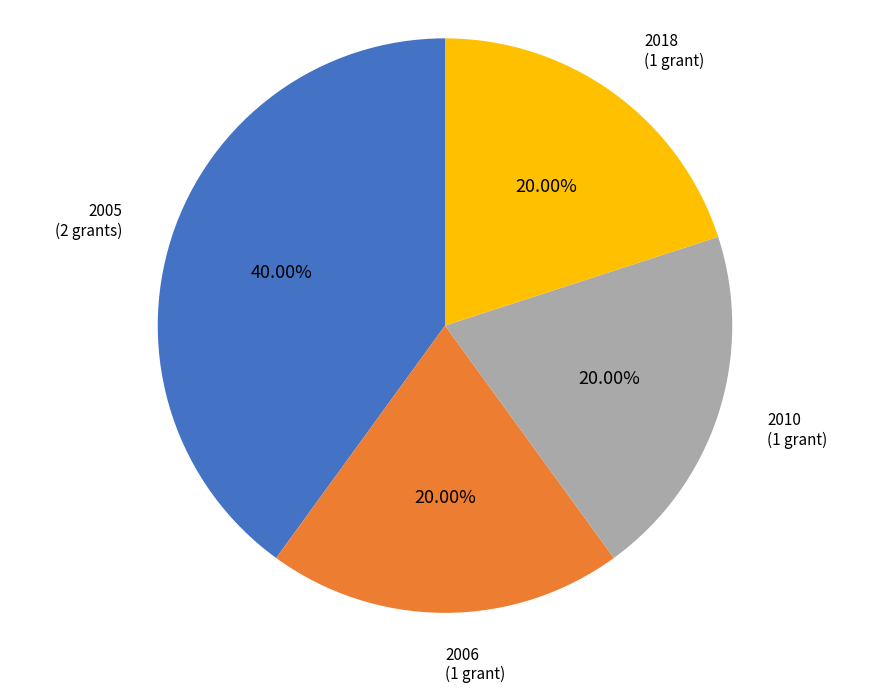

Do 2006 (1 grant) and 2018 (1 grant) together represent more than half of the pie?

No